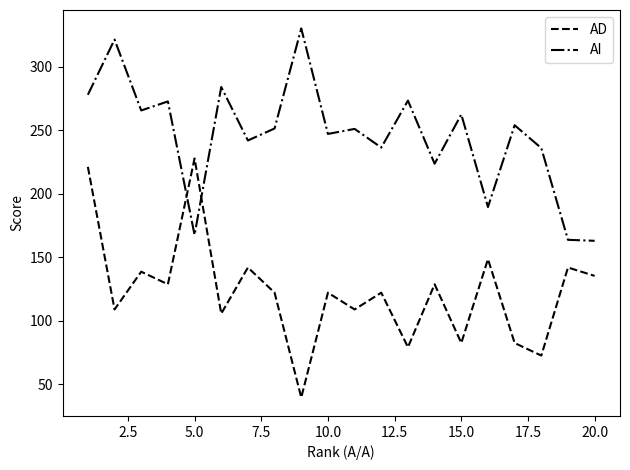

What is the sum of all AD values?

2458.5